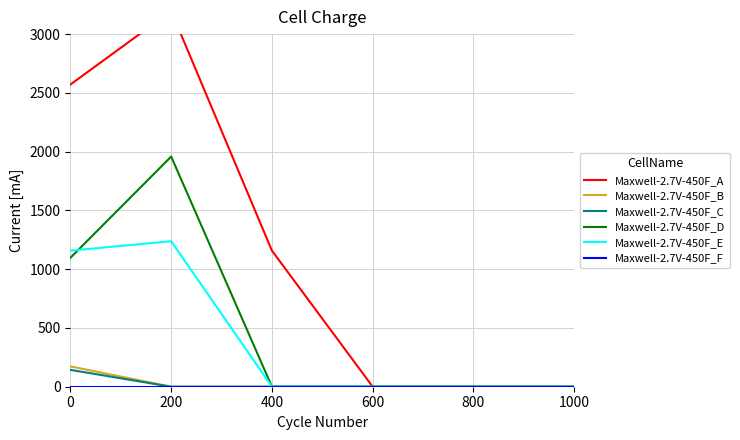

At how many categories does at least one series exceed 1875?

2